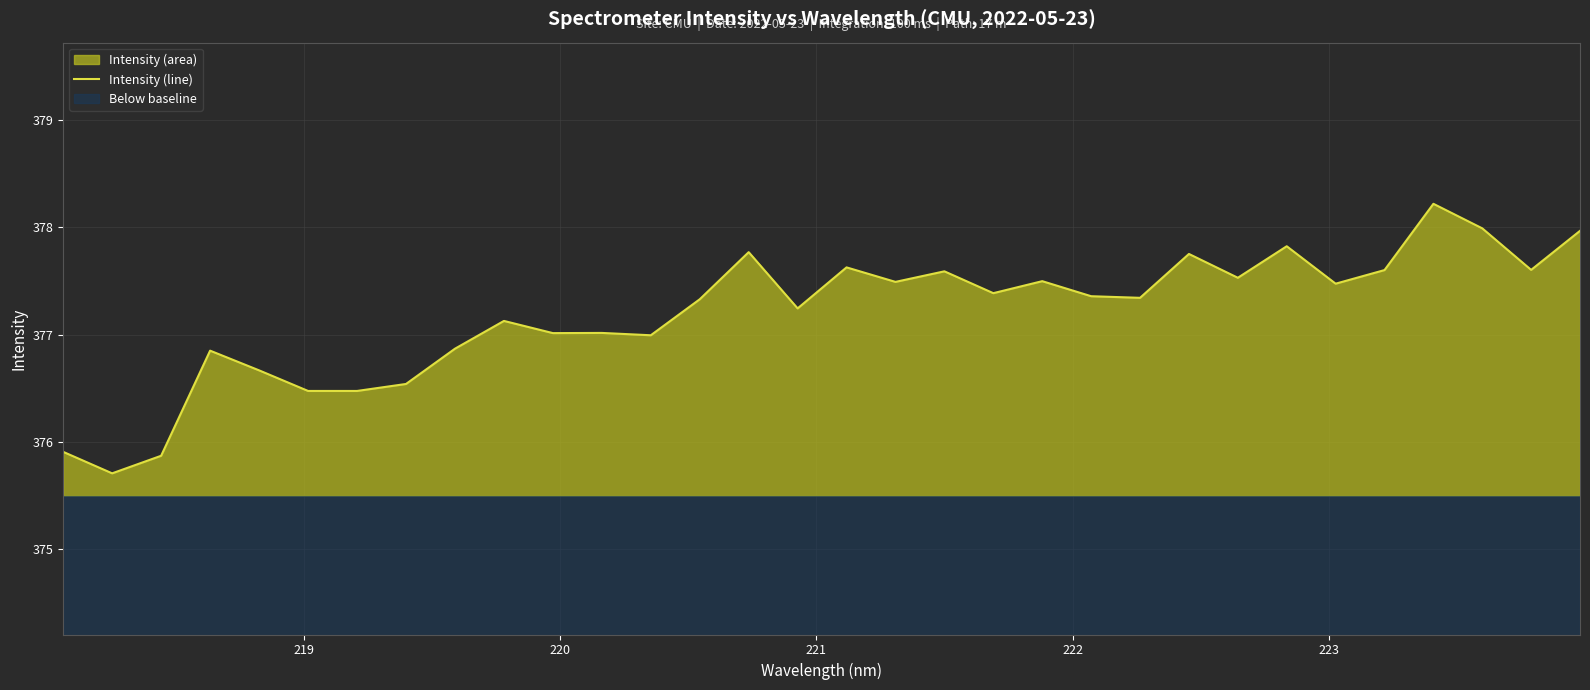

True or false: there are more than 0 points higher than both neighbors.

True